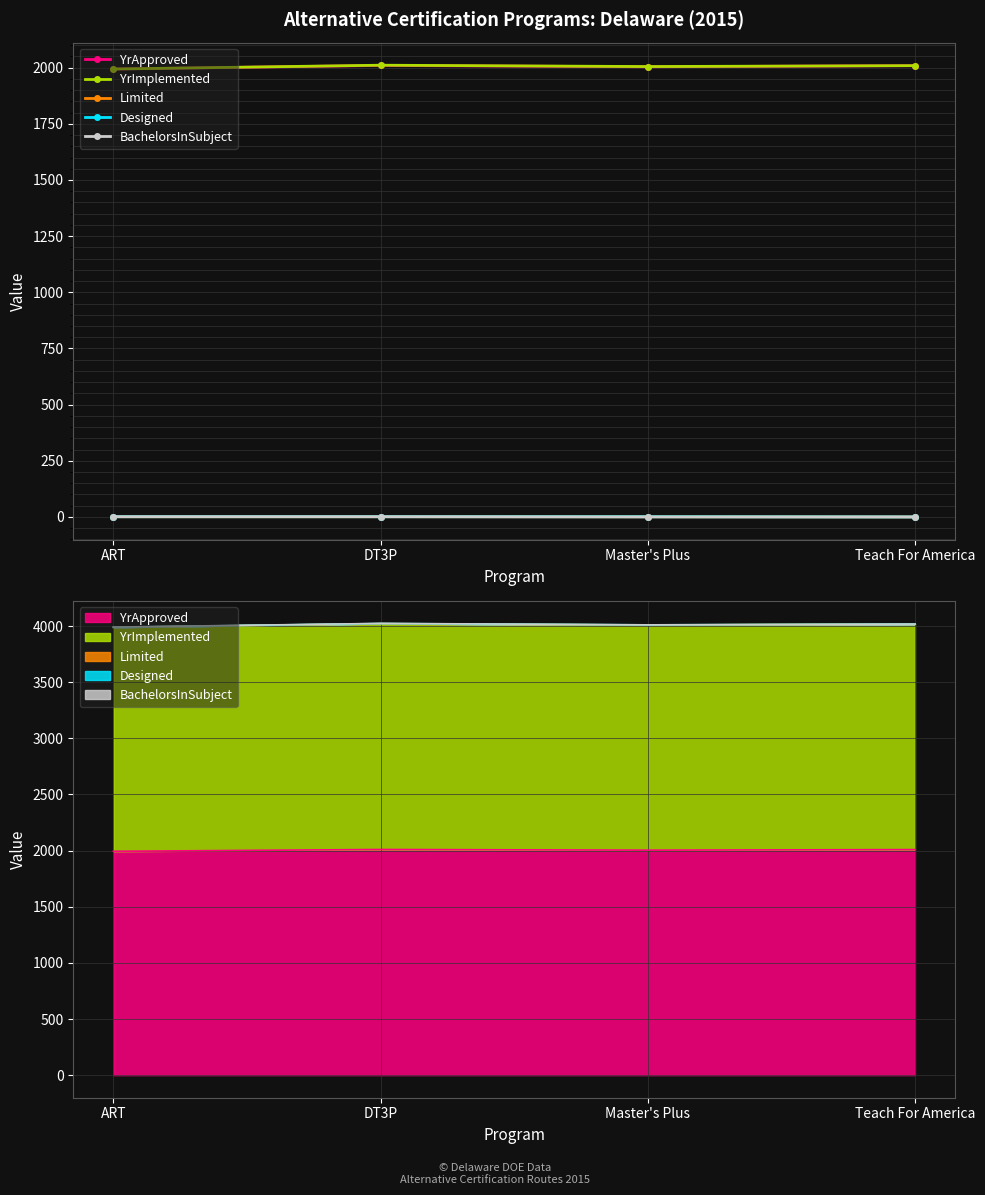

What is the label of the 1st point from the right?

Teach For America